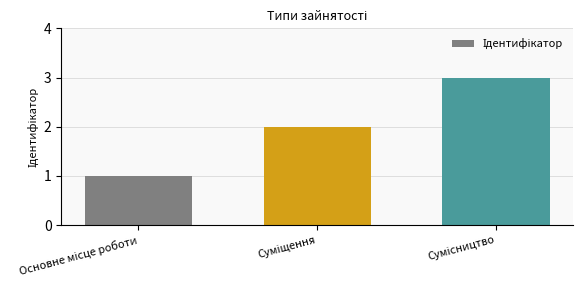

What is the greatest value displayed?

3